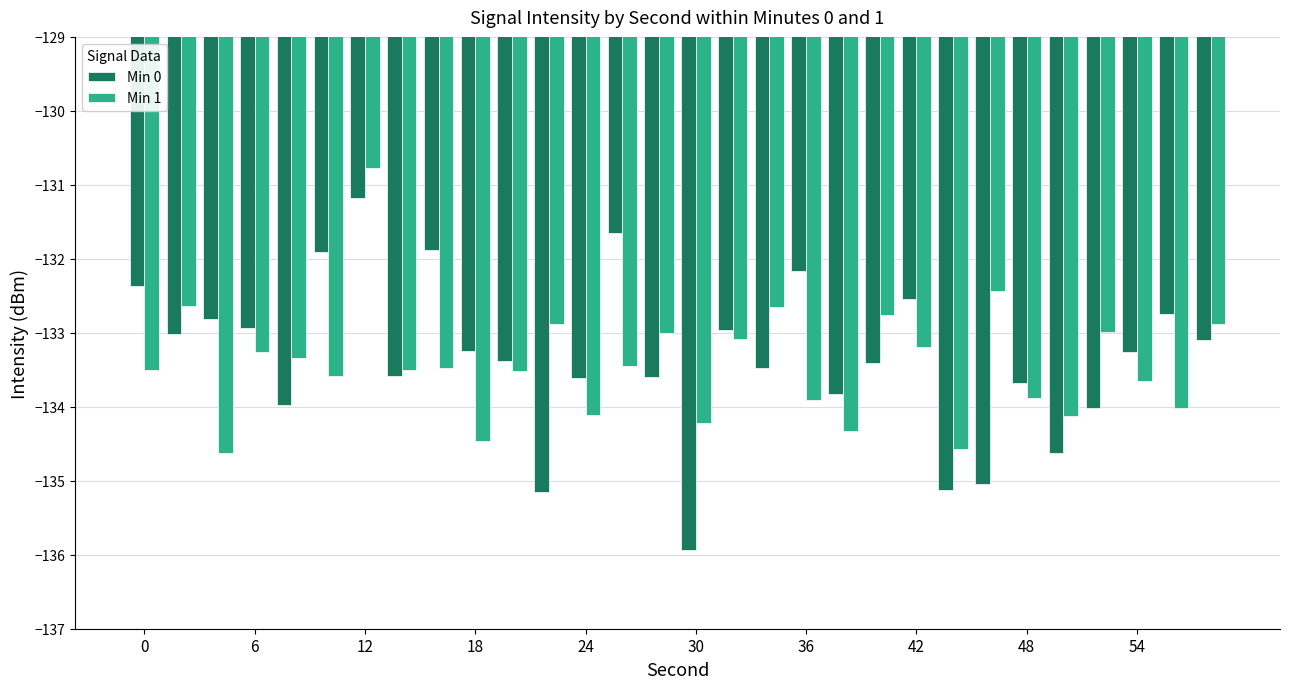

What is the value of the Min 0 bar at the 4th from the left?

-132.9